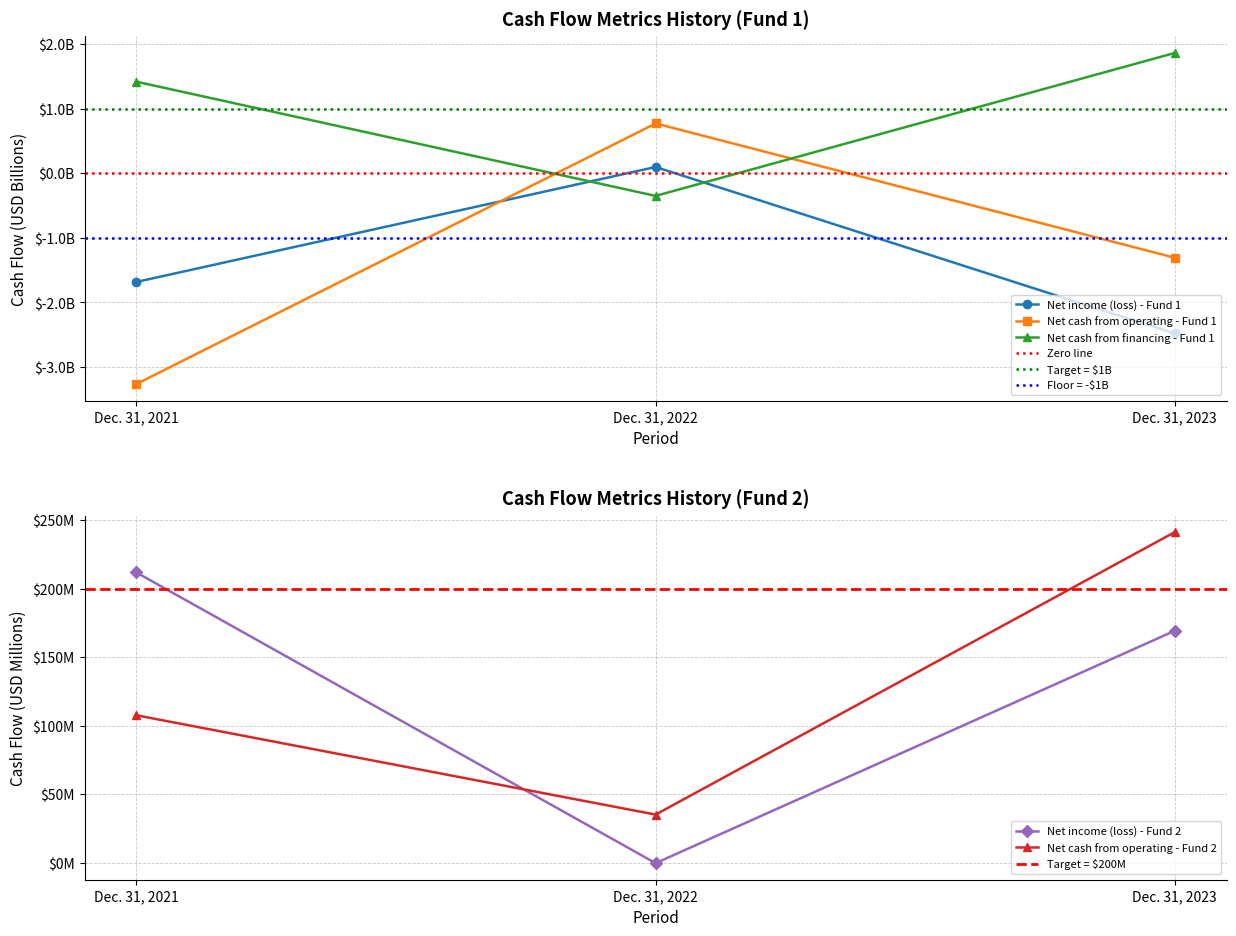

Which series changed the most between Dec. 31, 2022 and Dec. 31, 2023?

Net cash from operating - Fund 2